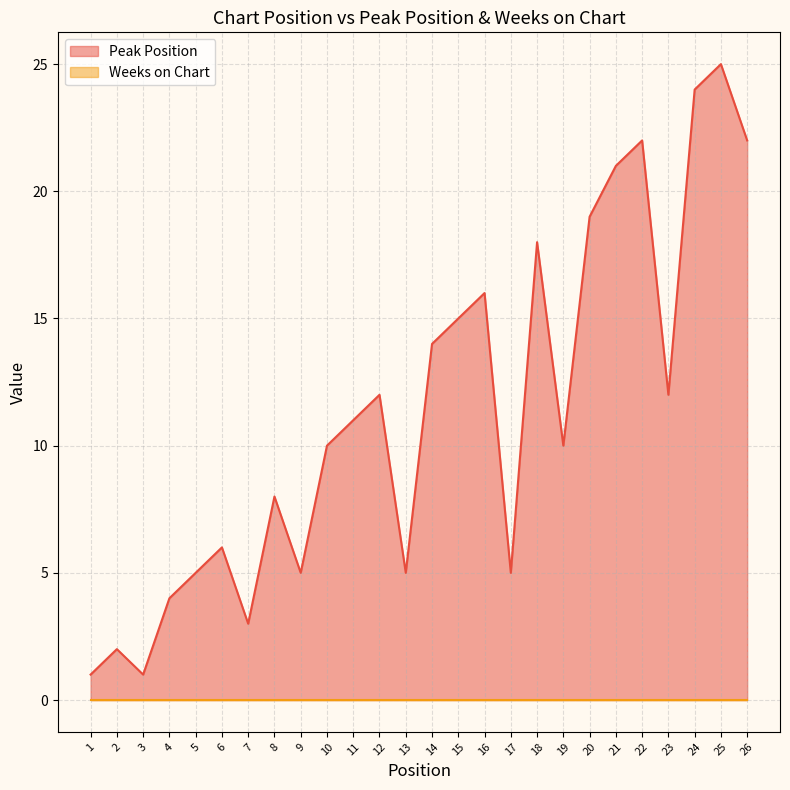

True or false: there are more than 2 points higher than both neighbors.

True